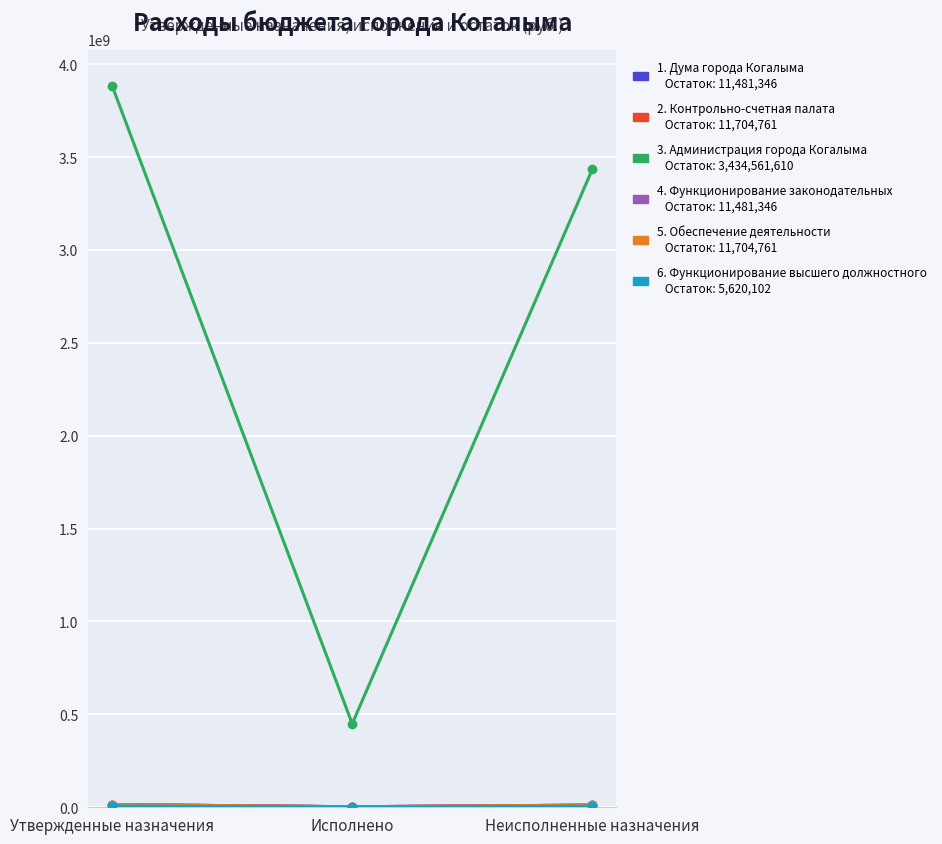

What is the greatest value displayed?

3884043737.1